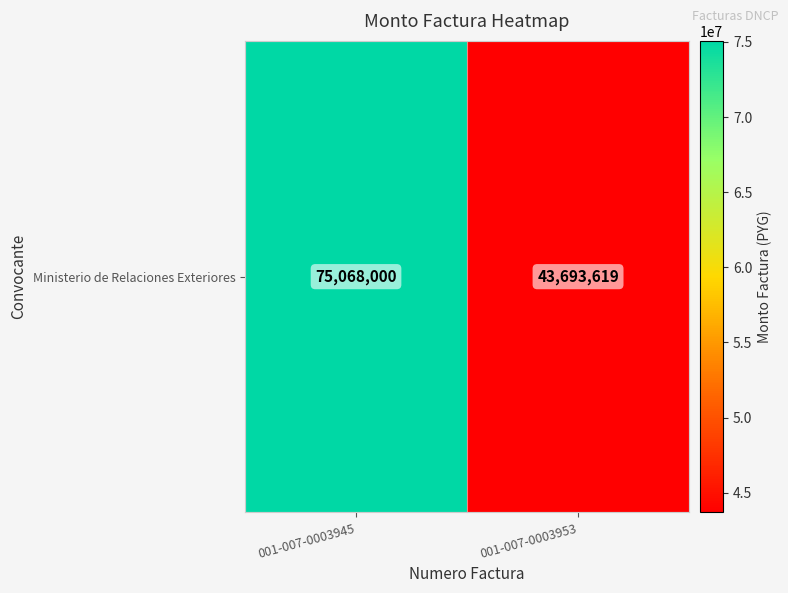

Is it true that the value at 001-007-0003953 is 43693619?

True